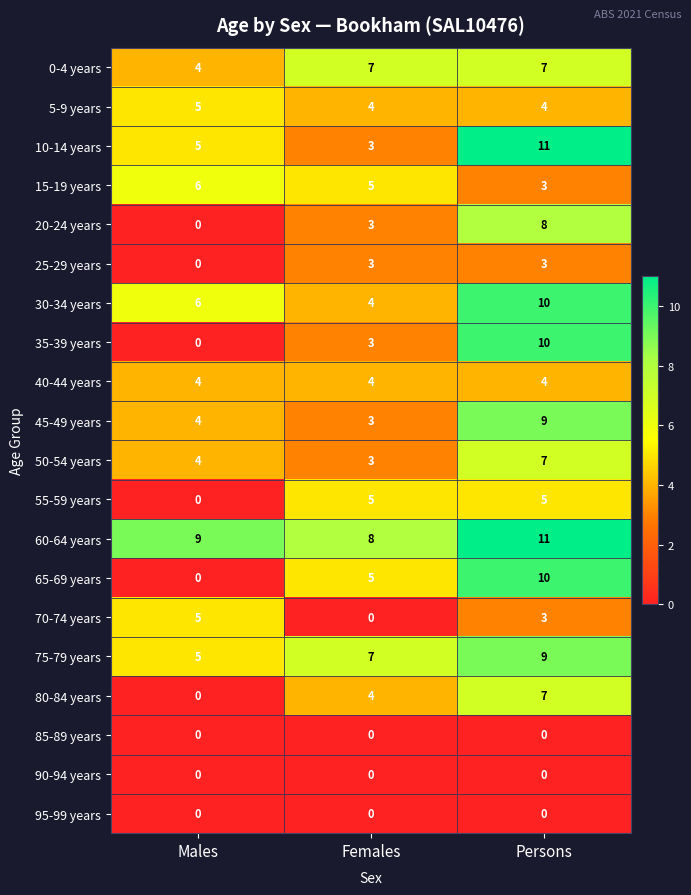

What is the maximum value for 35-39 years?

10